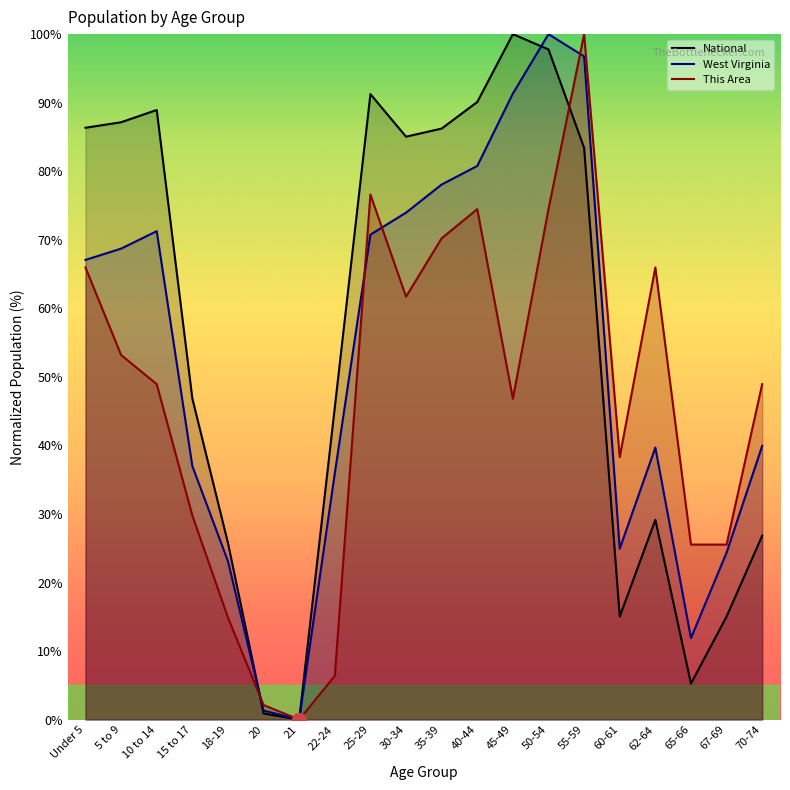

Reading left to right, what are all the values shown in this chart?

National: Under 5=86.3	5 to 9=87.1	10 to 14=88.9	15 to 17=46.9	18-19=25.8	20=0.9	21=0.0	22-24=45.5	25-29=91.2	30-34=85.0	35-39=86.2	40-44=90.1	45-49=100.0	50-54=97.8	55-59=83.4	60-61=15.0	62-64=29.1	65-66=5.3	67-69=15.0	70-74=26.8
West Virginia: Under 5=67.1	5 to 9=68.7	10 to 14=71.3	15 to 17=37.0	18-19=23.1	20=1.3	21=0.0	22-24=35.9	25-29=70.7	30-34=74.0	35-39=78.1	40-44=80.8	45-49=91.3	50-54=100.0	55-59=96.8	60-61=24.9	62-64=39.7	65-66=11.9	67-69=24.4	70-74=39.9
This Area: Under 5=66.0	5 to 9=53.2	10 to 14=48.9	15 to 17=29.8	18-19=14.9	20=2.1	21=0.0	22-24=6.4	25-29=76.6	30-34=61.7	35-39=70.2	40-44=74.5	45-49=46.8	50-54=74.5	55-59=100.0	60-61=38.3	62-64=66.0	65-66=25.5	67-69=25.5	70-74=48.9